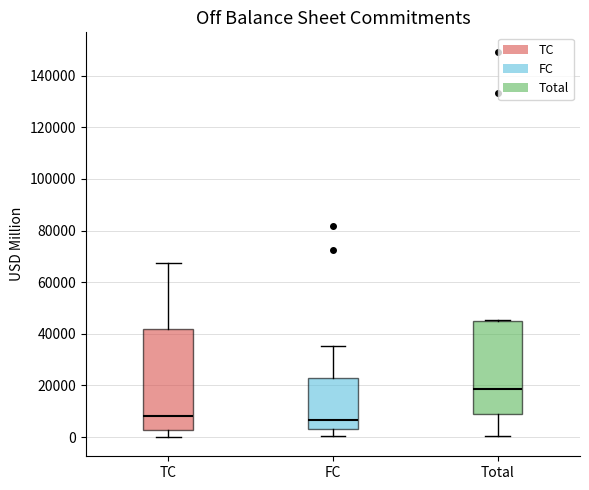

Where does the lower whisker of the box for Total end on the y-axis? The values are not printed on the chart, so give them approximately, as read against the axis.

0